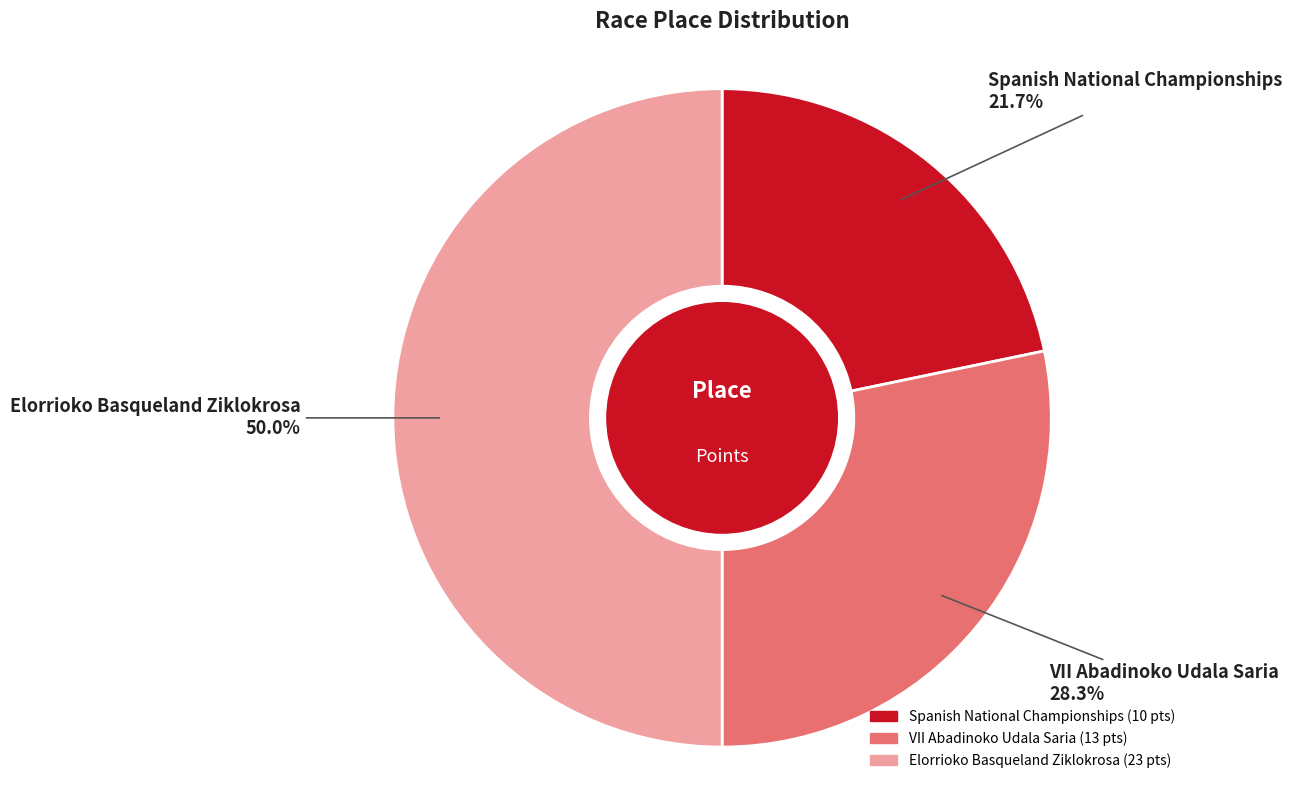

Is it true that Spanish National Championships is 10% of the pie?

False